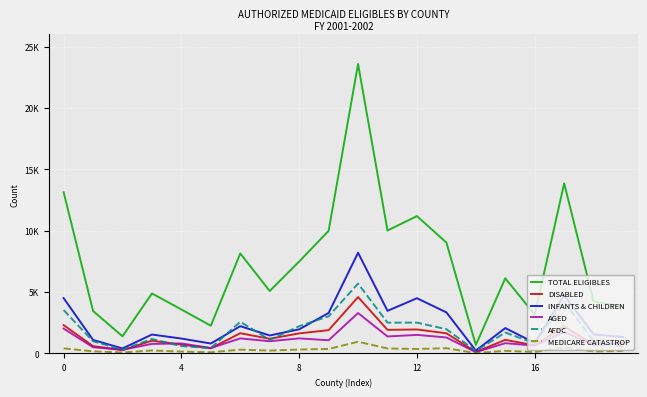

What are all the series names shown in the legend?

TOTAL ELIGIBLES, DISABLED, INFANTS & CHILDREN, AGED, AFDC, MEDICARE CATASTROP